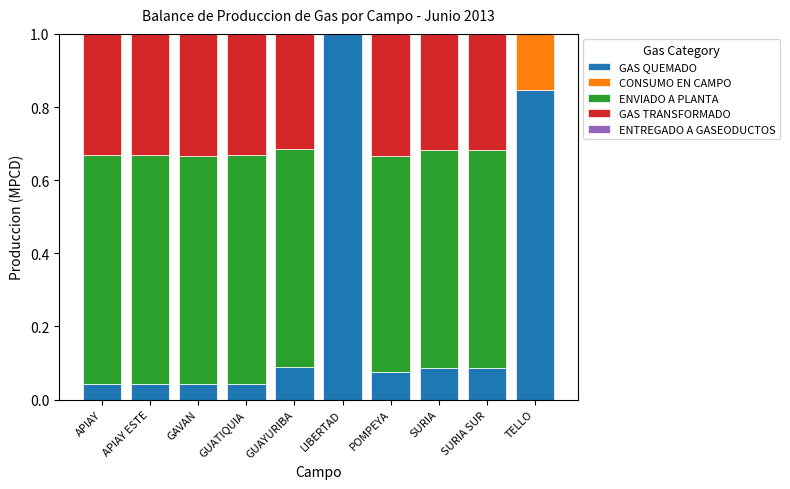

What is the total value across all series at LIBERTAD?

1.0